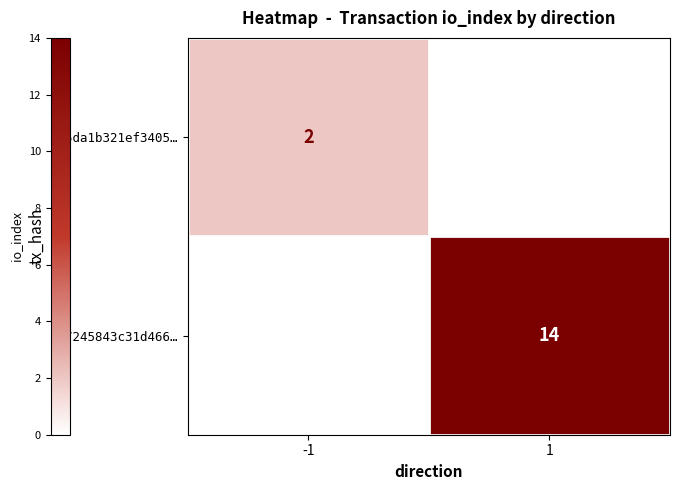

Is it true that b37245843c31d466… equals 14 at 1?

True